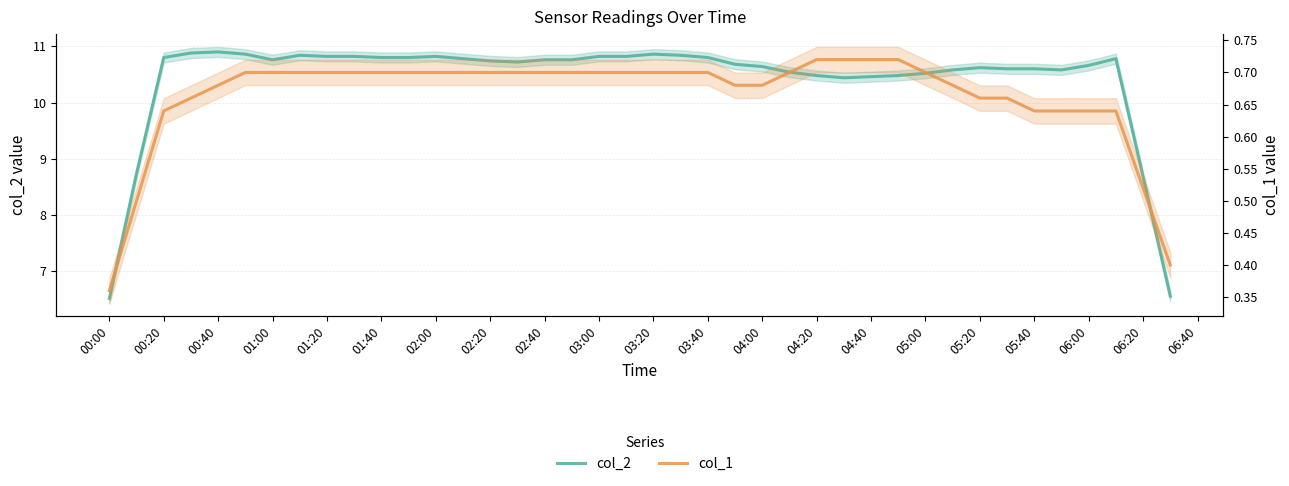

Which series has the largest range (max minus min)?

col_2